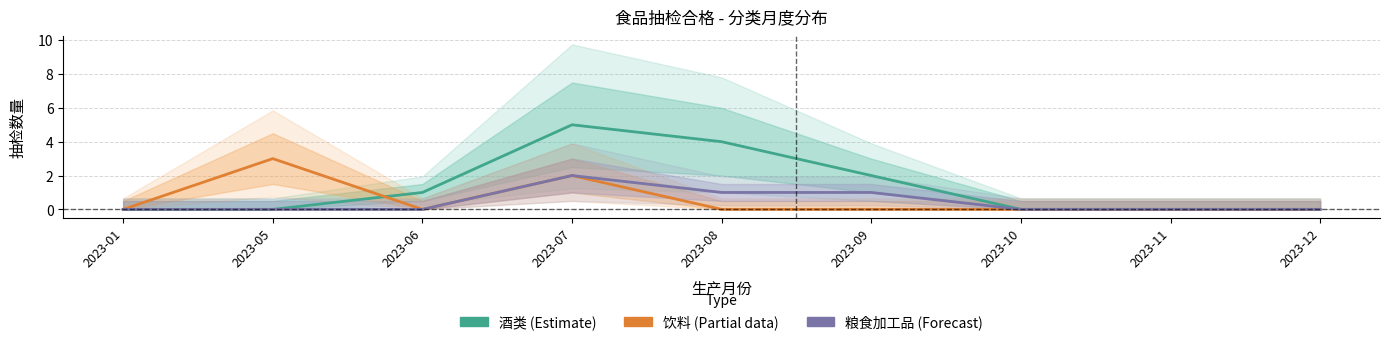

True or false: 酒类 (Estimate) has a value of 3 at 2023-09.

False